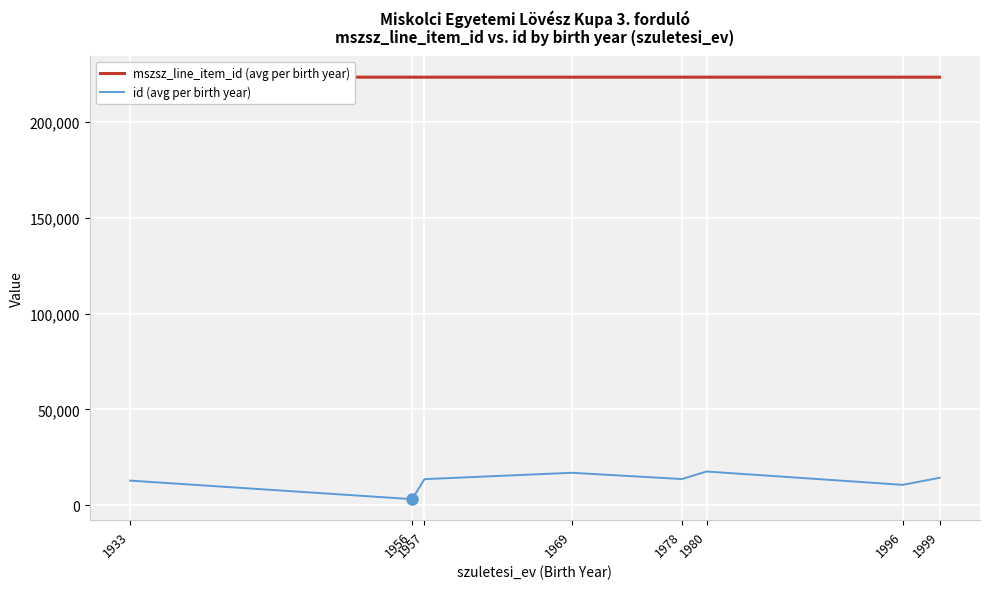

Reading right to left, list all the values displayed in this chart.

mszsz_line_item_id (avg per birth year): 223469.0	223468.0	223472.6	223472.0	223469.0	223474.0	223474.0	223474.0
id (avg per birth year): 14239.0	10559.0	17530.0	13595.0	16861.0	13542.0	3085.0	12775.0